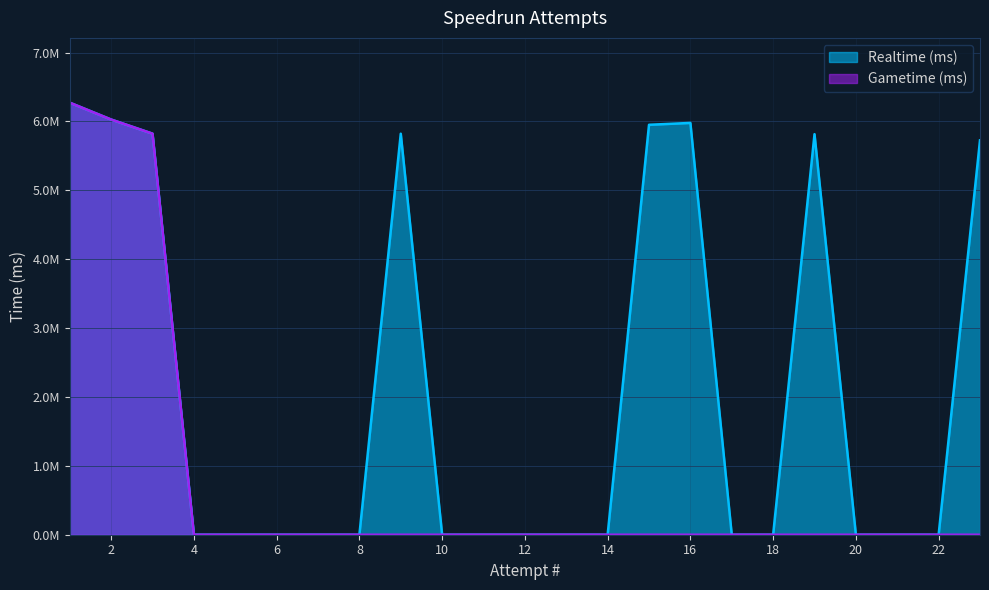

Count the number of data series in this chart.

2